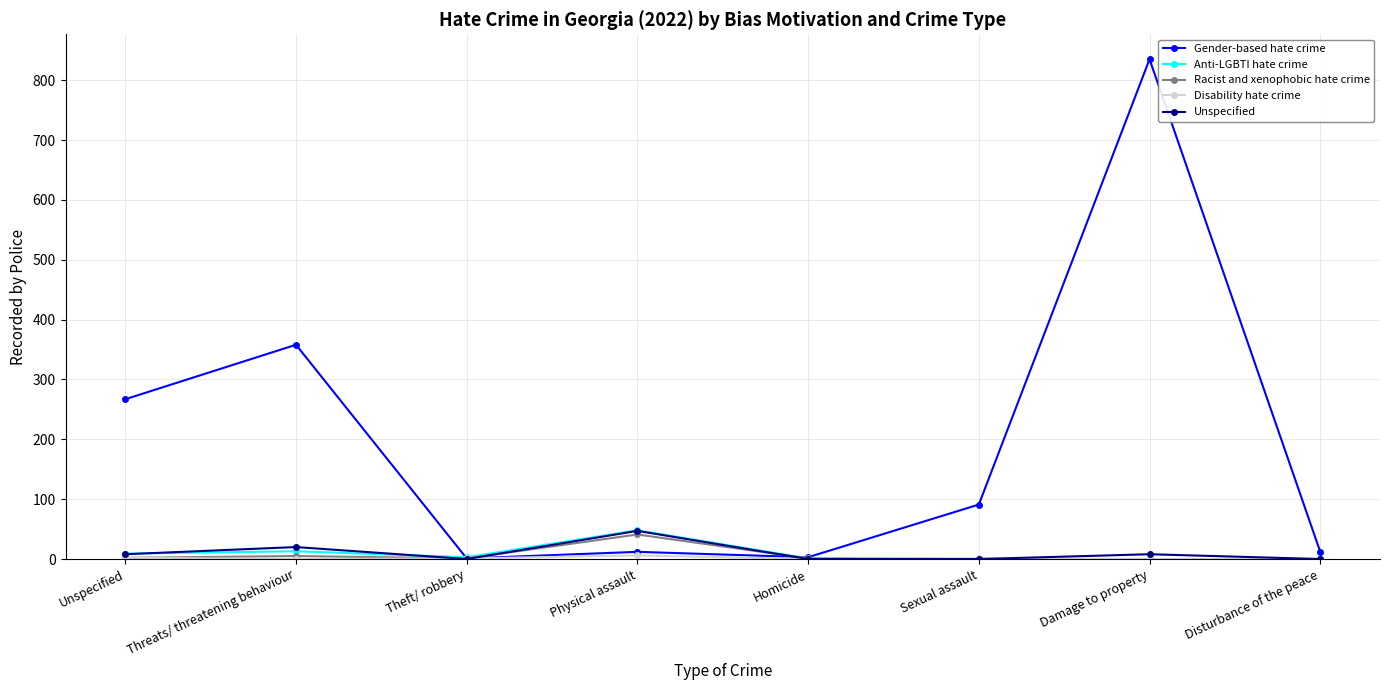

Which series has the widest spread of values?

Gender-based hate crime